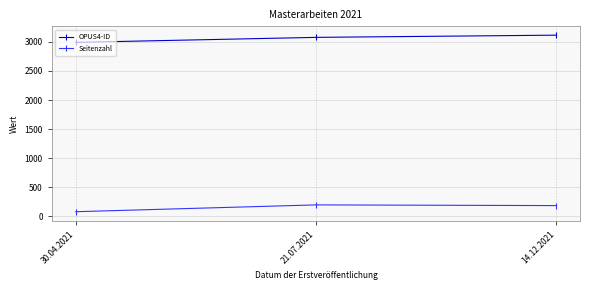

Does the chart have visible grid lines?

Yes